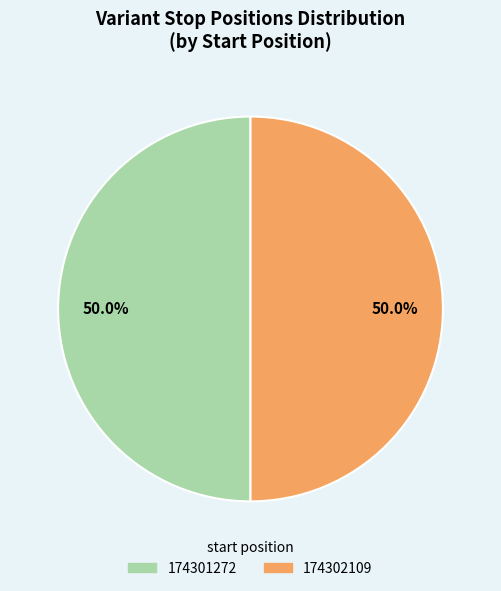

The 174301272 slice represents 42% of the pie. True or false?

False